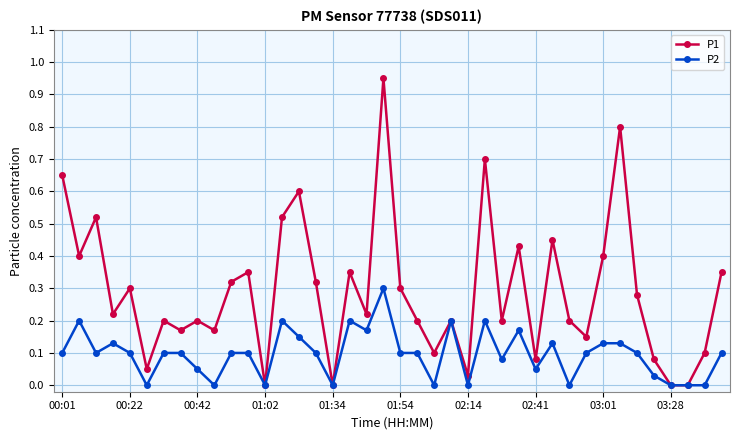

Is this an area chart (filled region under the line)?

No